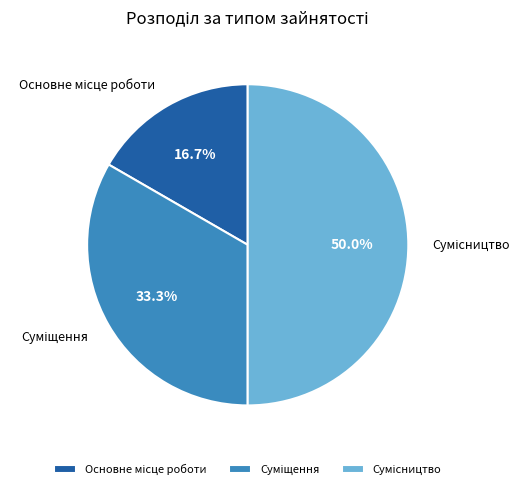

What percentage is NOT represented by Сумісництво?

50.0%